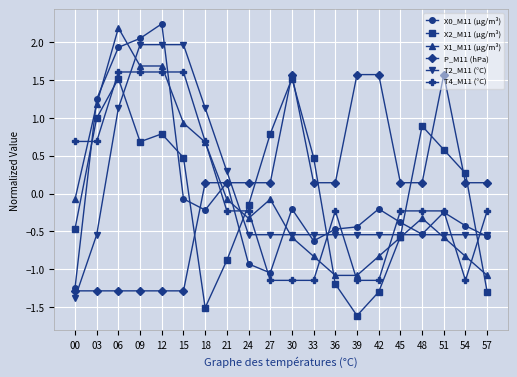

Which series changed the most between 12 and 24?

X0_M11 (μg/m³)